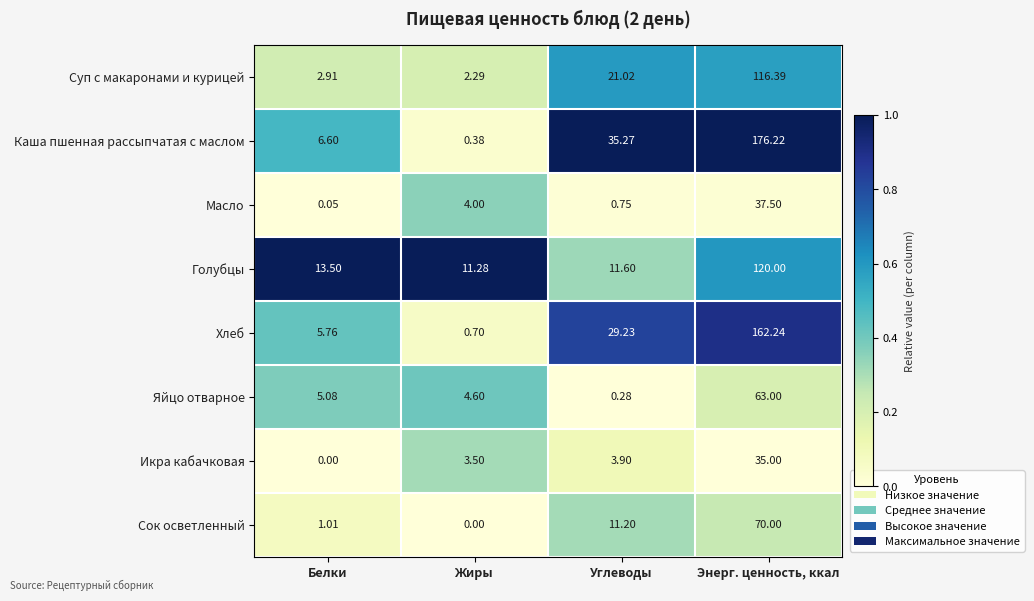

Which series has the largest total across all categories?

Каша пшенная рассыпчатая с маслом